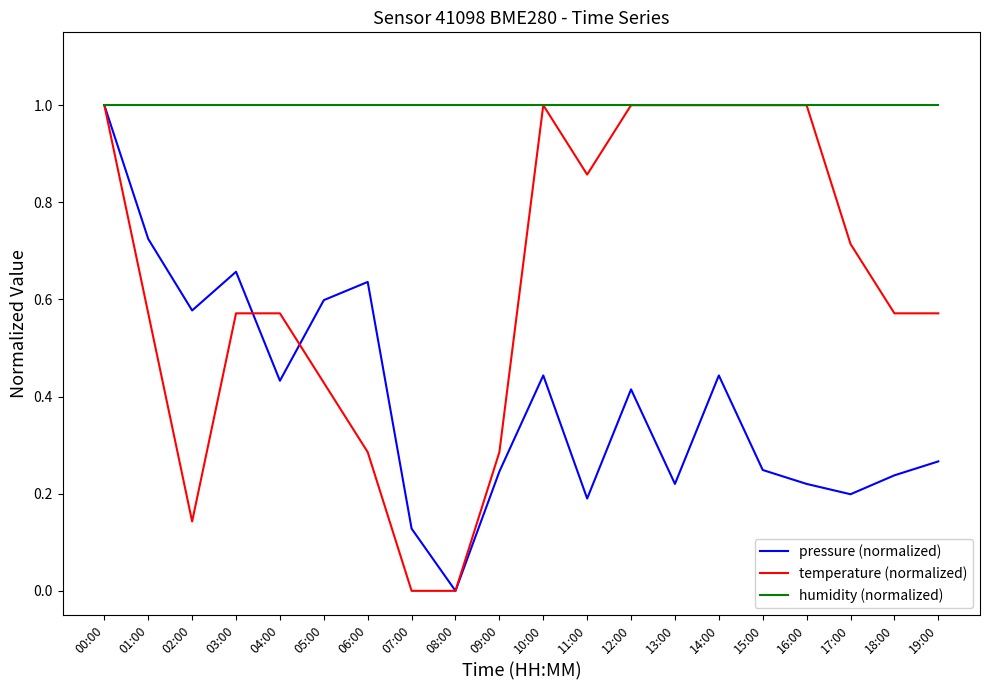

At 03:00, list the series in order from smallest to largest.

temperature (normalized), pressure (normalized), humidity (normalized)